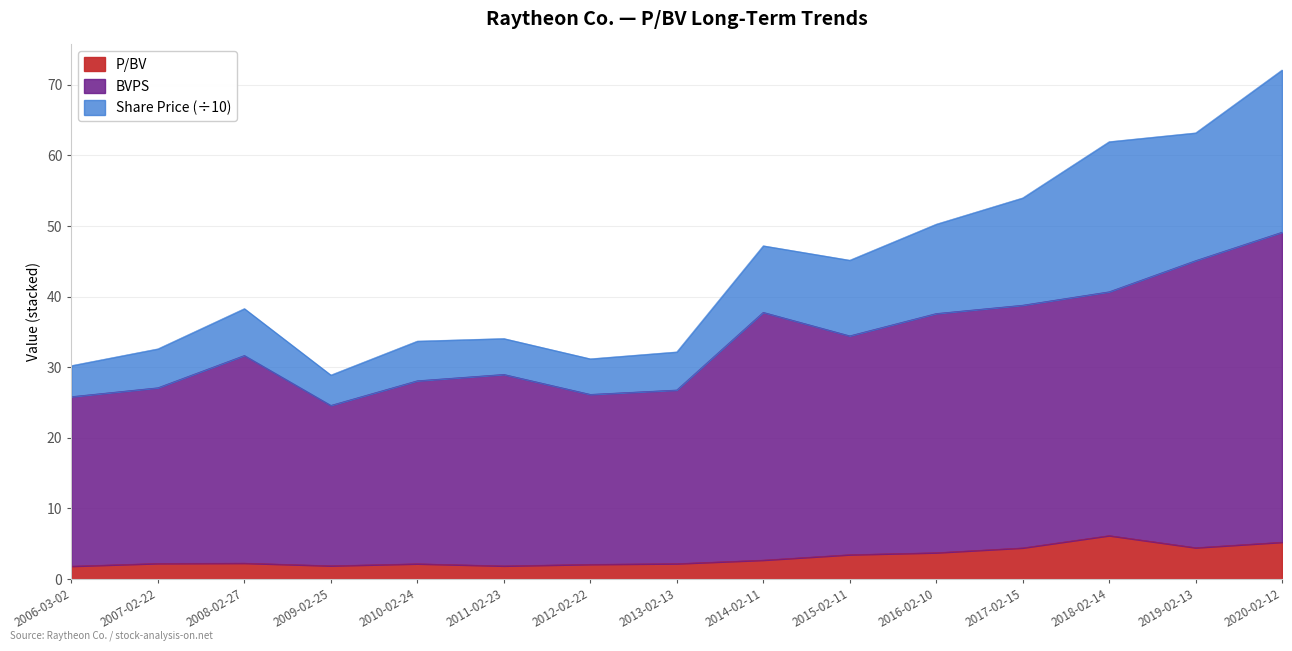

What is the smallest value displayed?

1.8